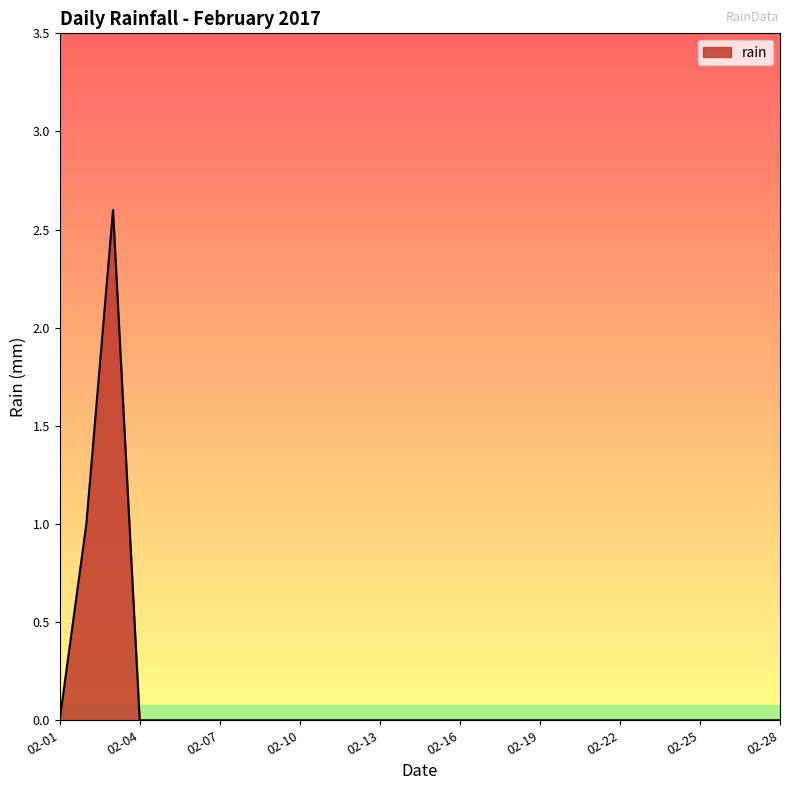

What is the difference between the maximum and minimum values?

2.6